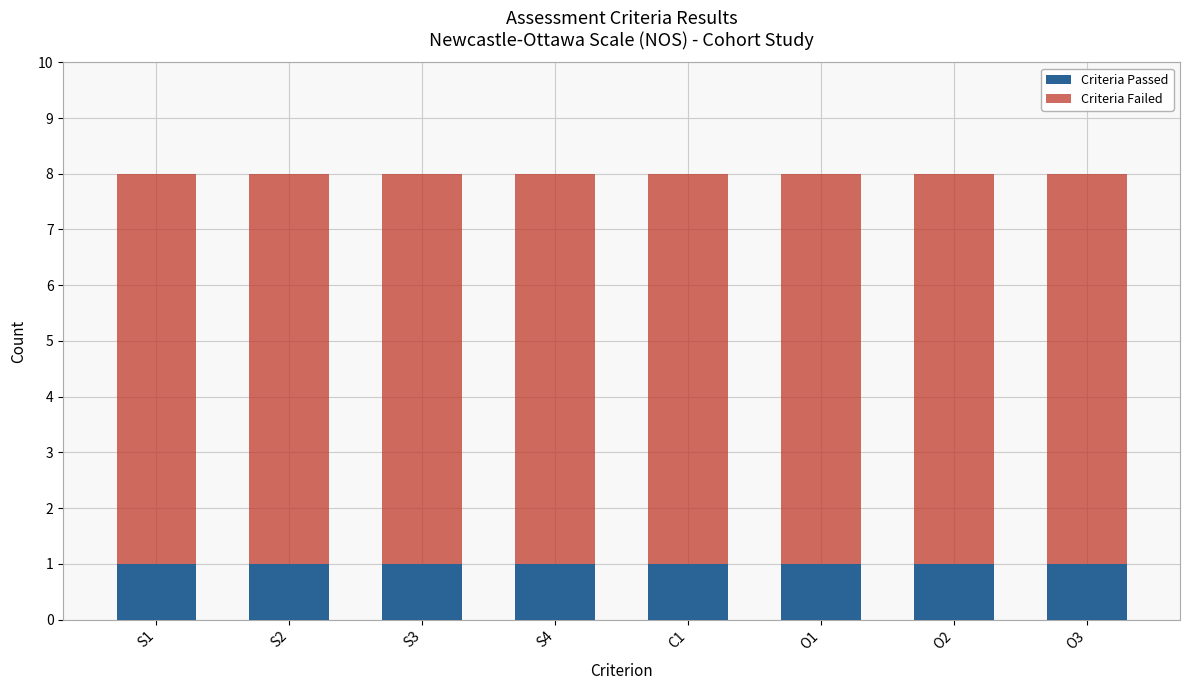

What is the total value across all series at O3?

8